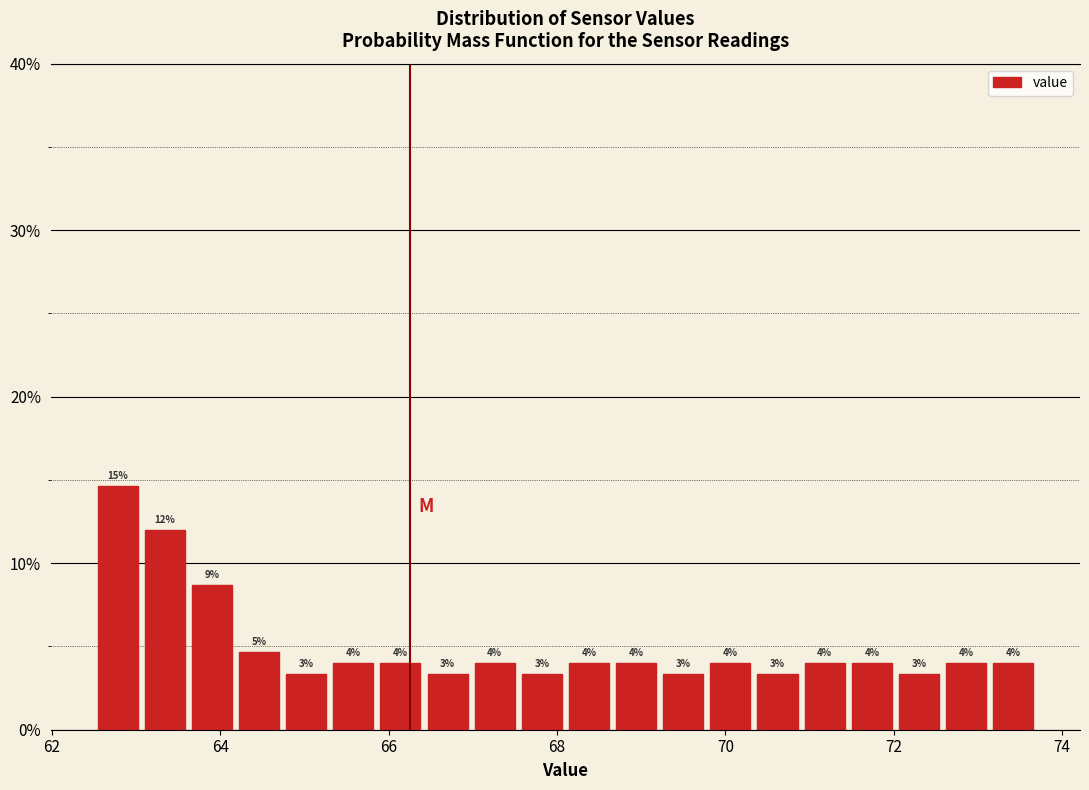

Around what value on the x-axis is the tallest bar? Give the approximate position of its centre, as read against the axis.

62.8